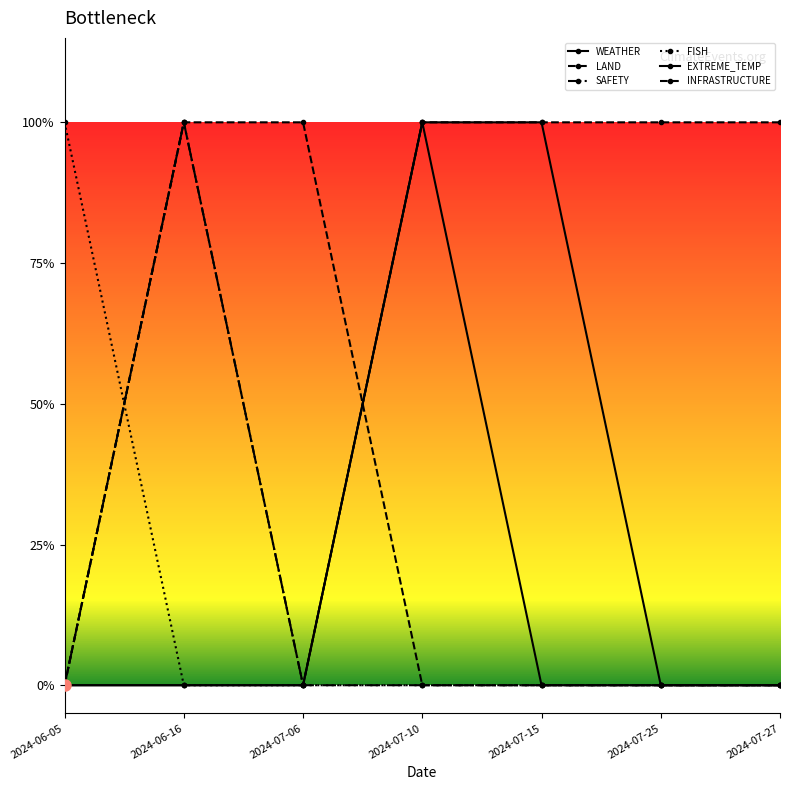

Is this an area chart (filled region under the line)?

No